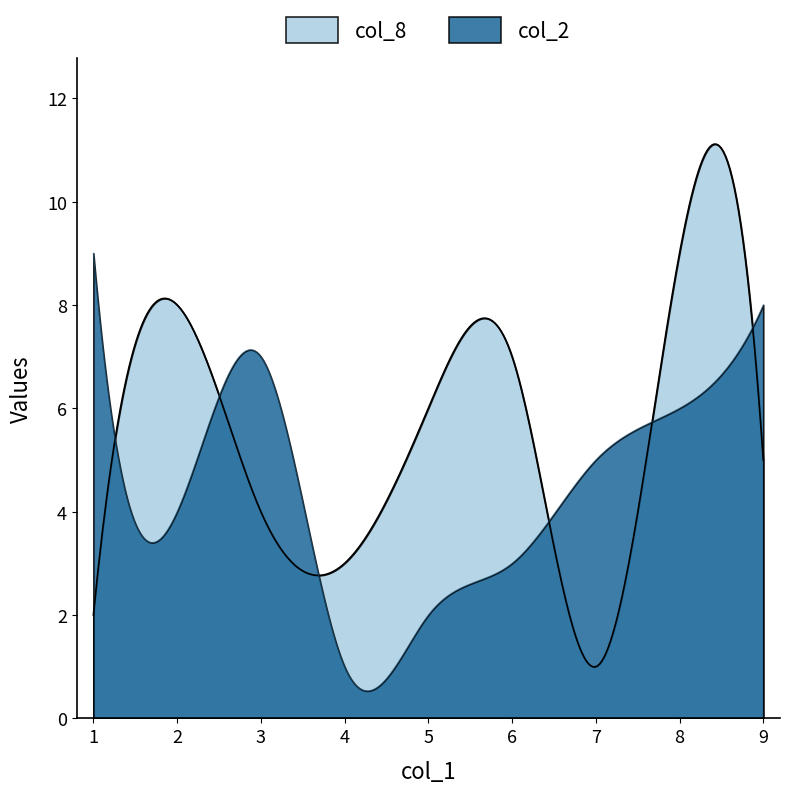

List the series in order of their peak value, lowest first.

col_2, col_8